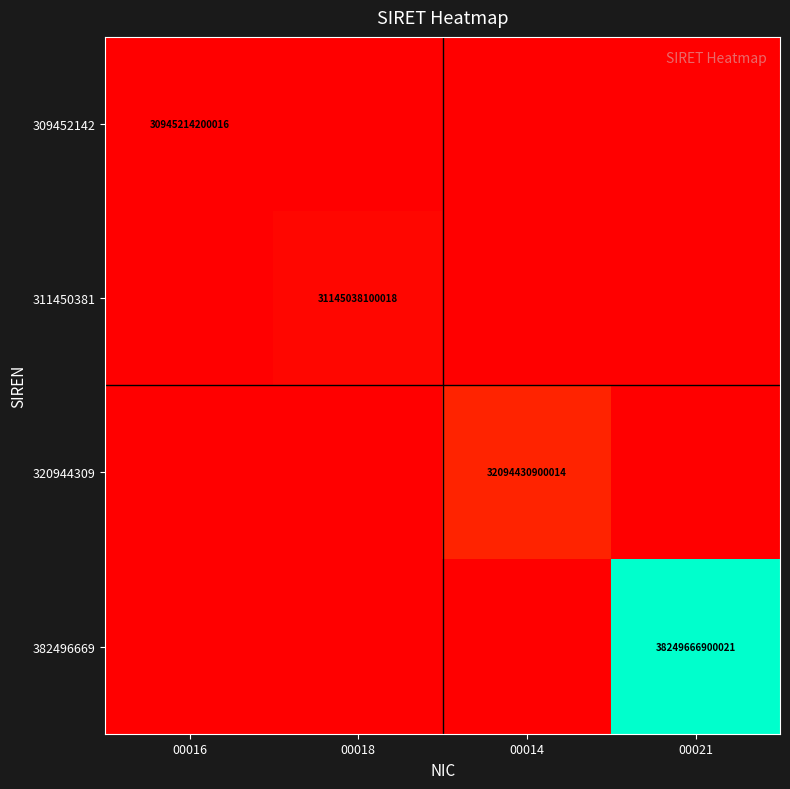

Is it true that 382496669 equals 11523727691233 at 00021?

False